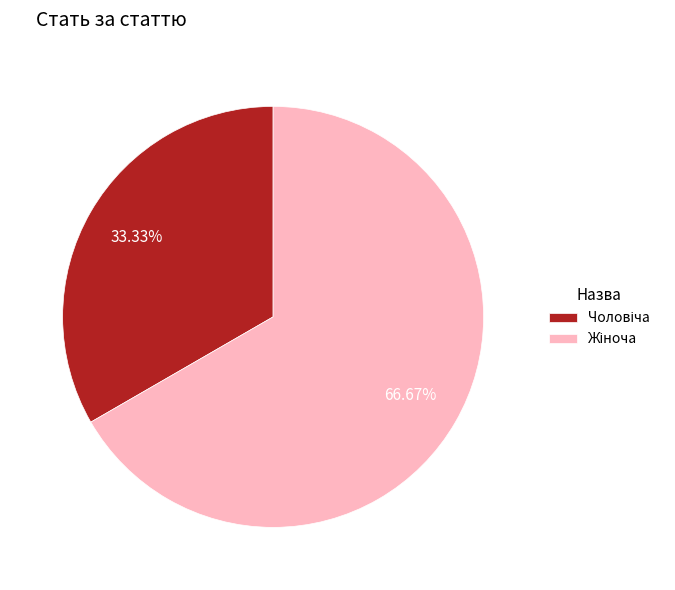

To the nearest percent, what is the difference between the largest and smallest slice percentages?

33%